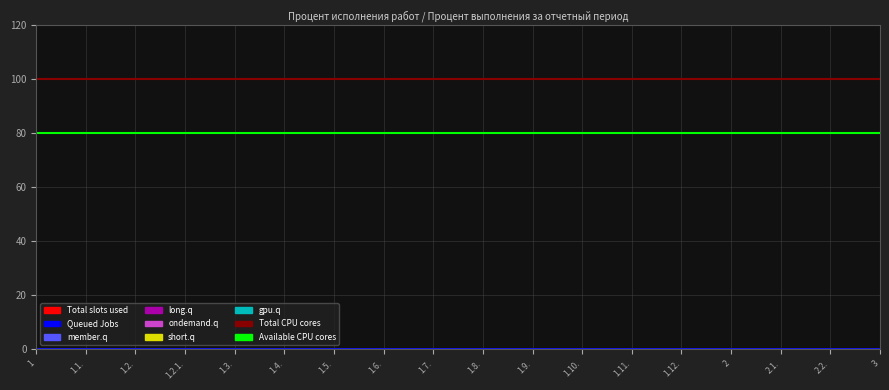

List the labels in order of Available CPU cores value, largest first.

1, 1.1., 1.2., 1.2.1., 1.3., 1.4., 1.5., 1.6., 1.7., 1.8., 1.9., 1.10., 1.11., 1.12., 2, 2.1., 2.2., 3